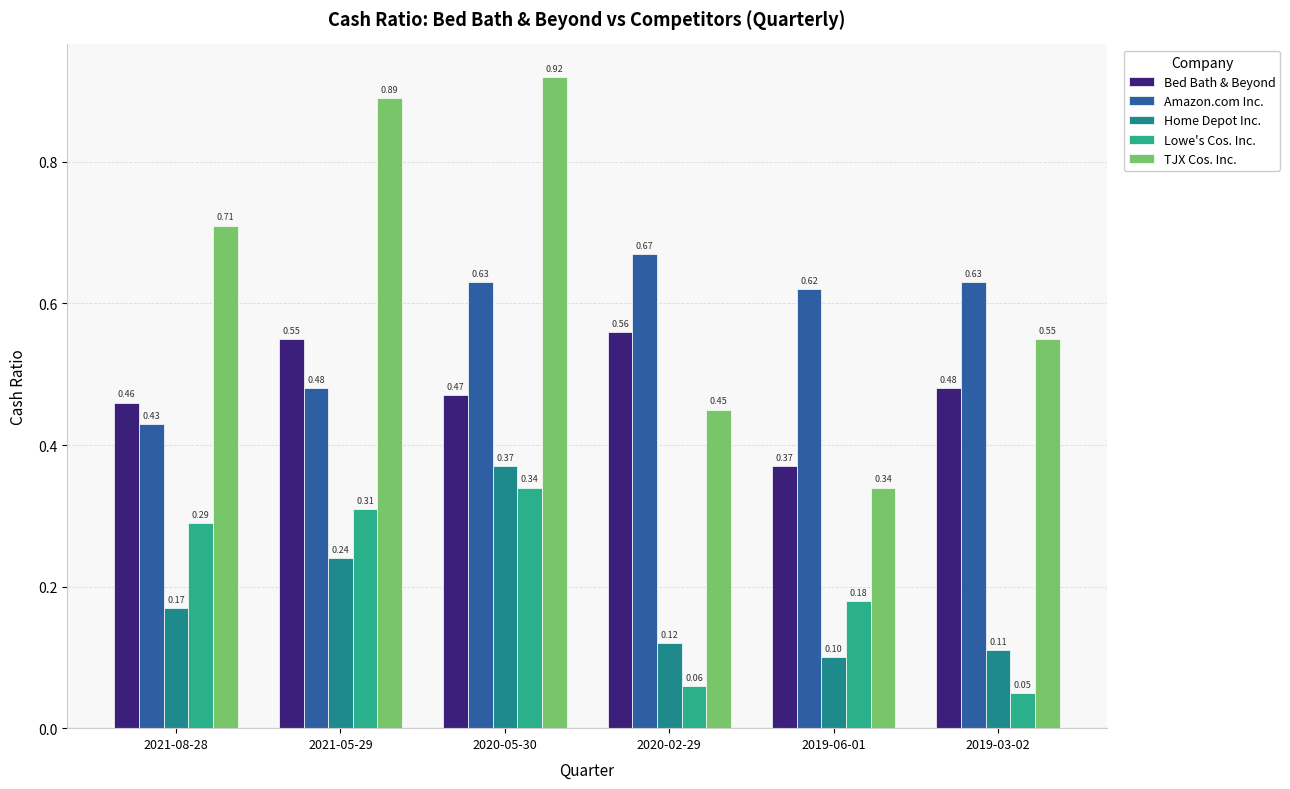

How many bars are there in total?

30